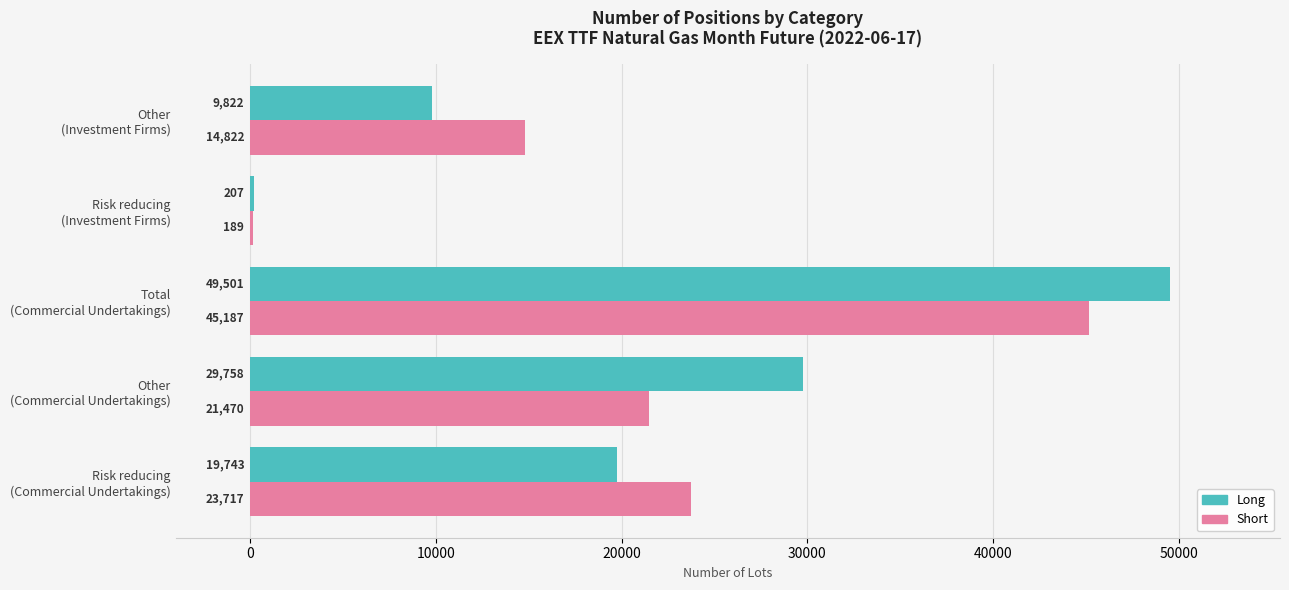

At which category is the sum across all series the highest?

Total
(Commercial Undertakings)